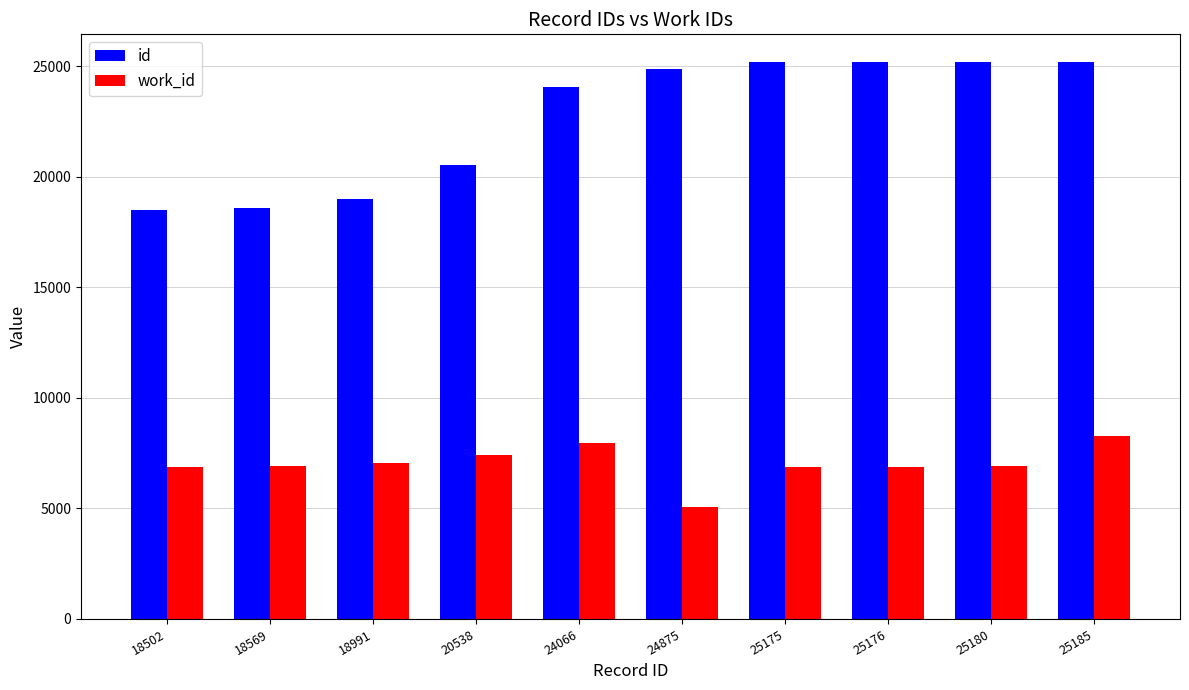

What is the difference between the maximum and minimum values in the work_id series?

3211